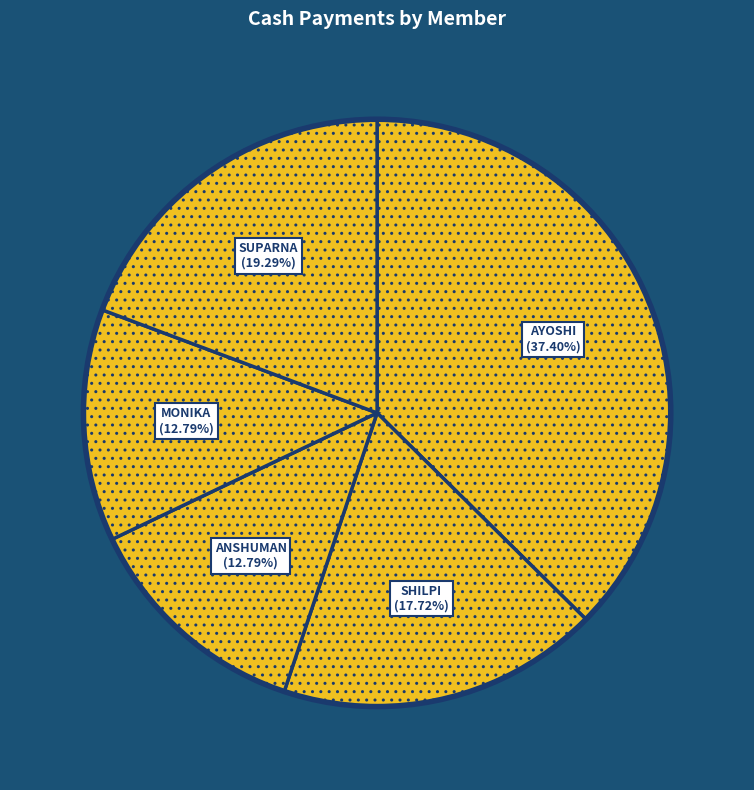

How many segments does this pie chart have?

5